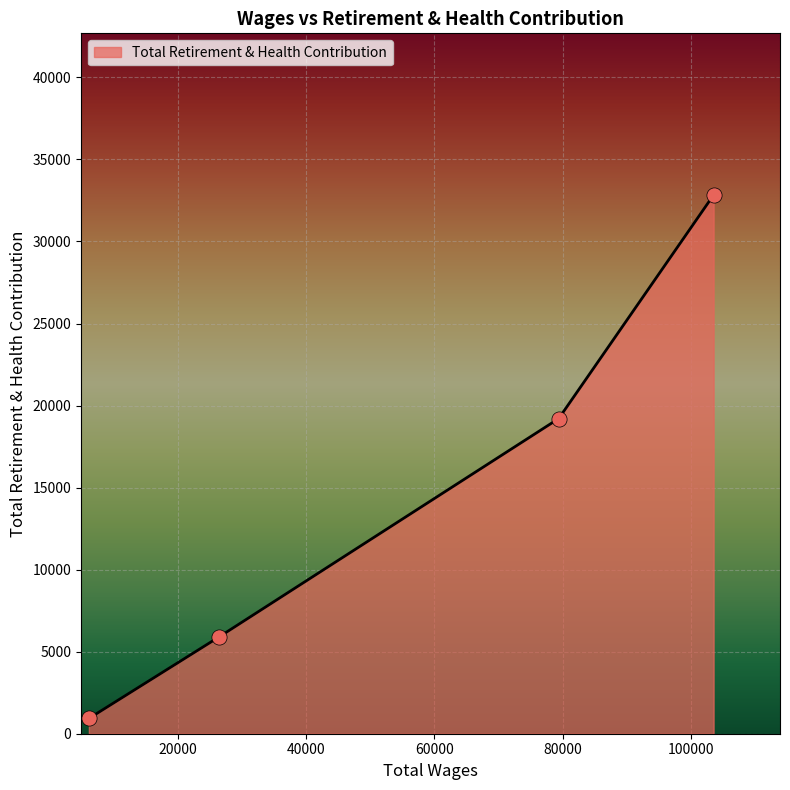

What is the difference between the maximum and minimum values?

31904